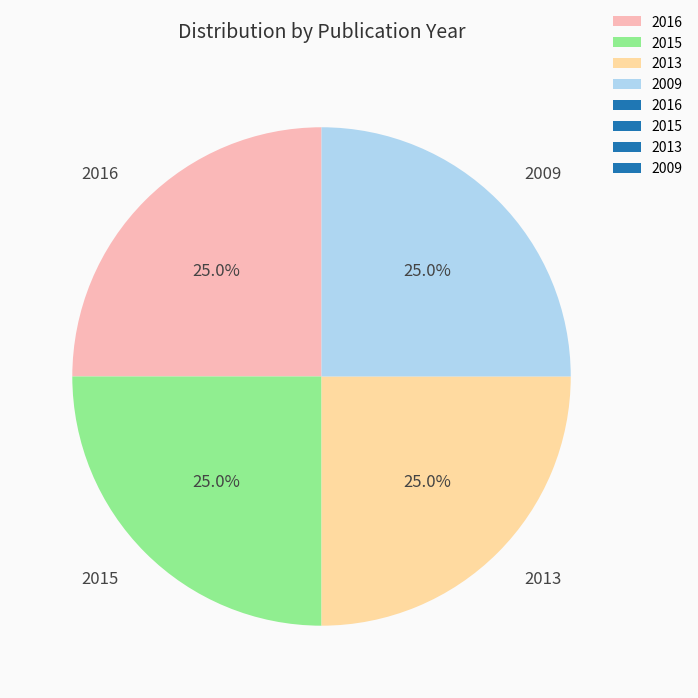

Is it true that 2009 is 38% of the pie?

False